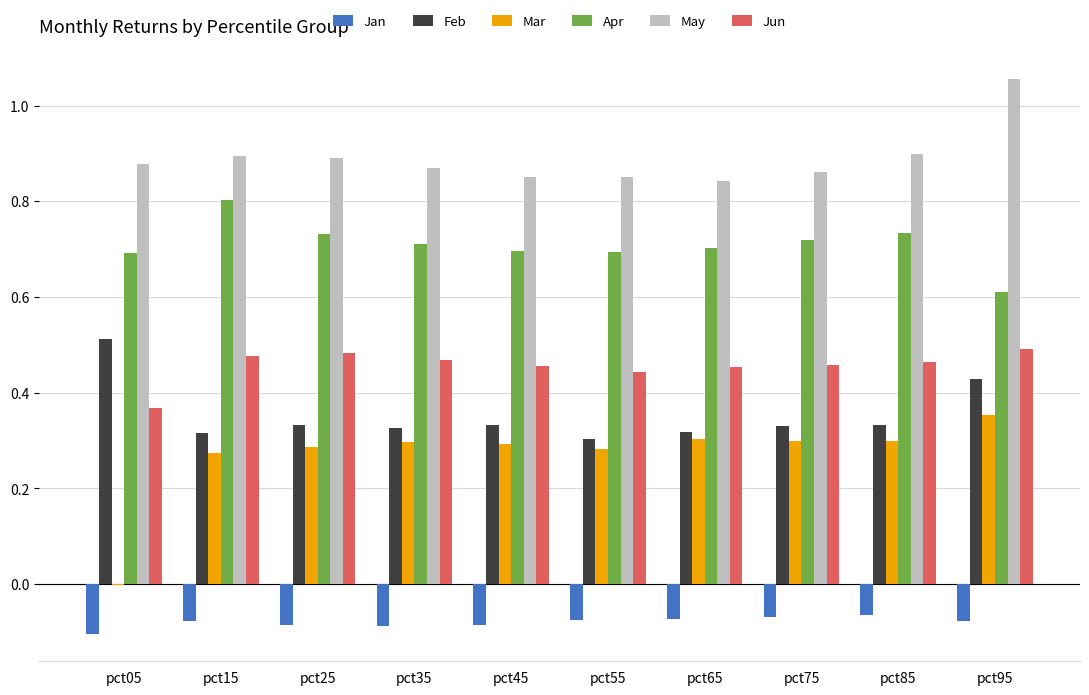

Which label corresponds to the largest value in the chart?

pct95